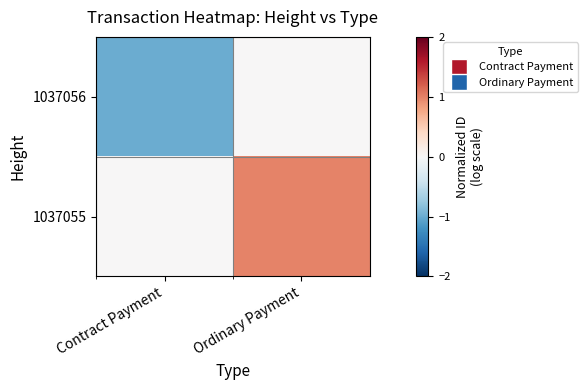

Which series changed the most between Contract Payment and Ordinary Payment?

1037055